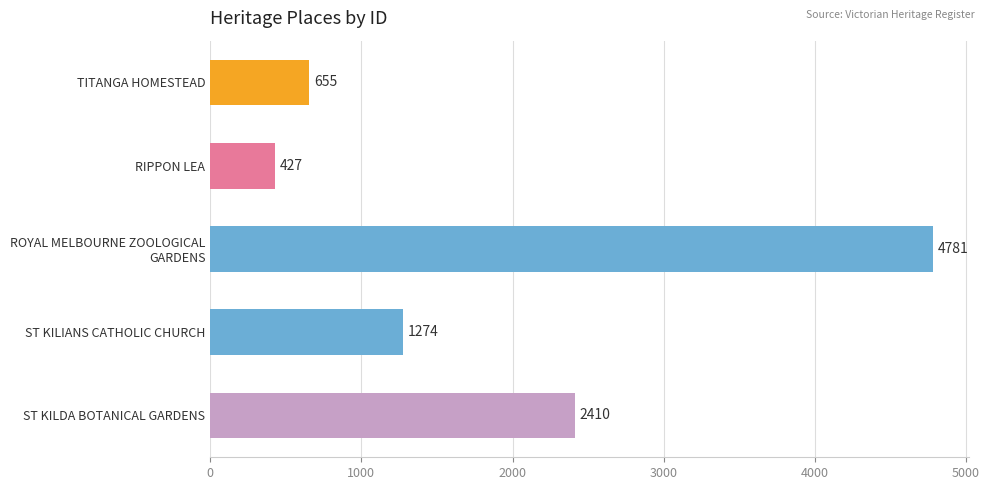

Rank the categories by value from lowest to highest.

RIPPON LEA, TITANGA HOMESTEAD, ST KILIANS CATHOLIC CHURCH, ST KILDA BOTANICAL GARDENS, ROYAL MELBOURNE ZOOLOGICAL
GARDENS